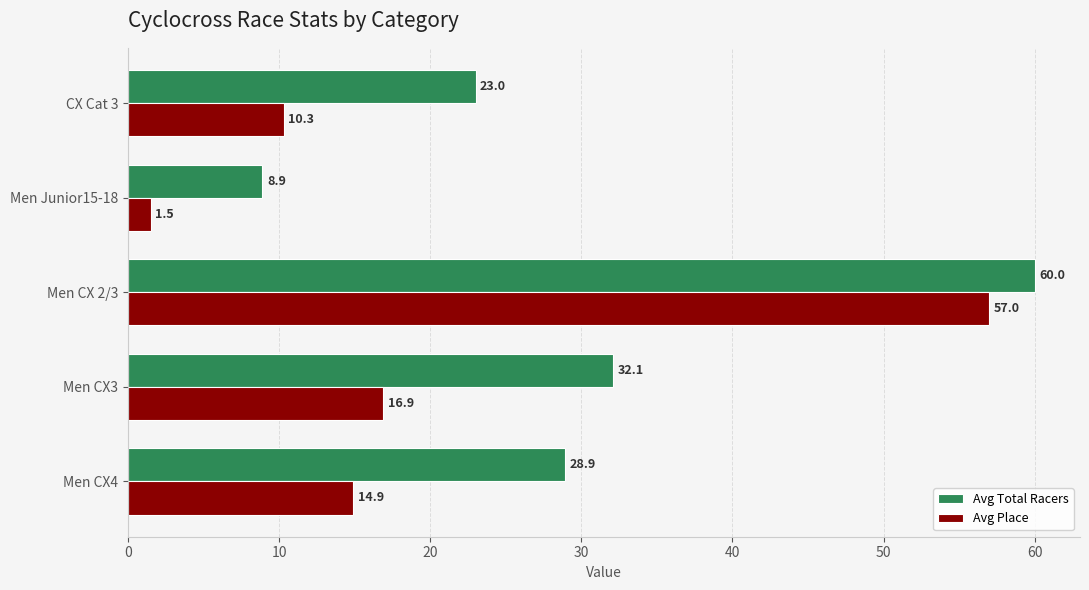

List the labels in order of Avg Place value, largest first.

Men CX 2/3, Men CX3, Men CX4, CX Cat 3, Men Junior15-18